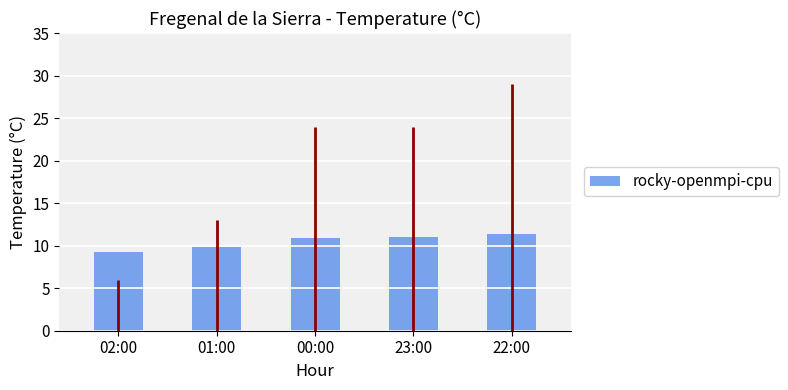

What is the change in value from 02:00 to 00:00?

+1.7